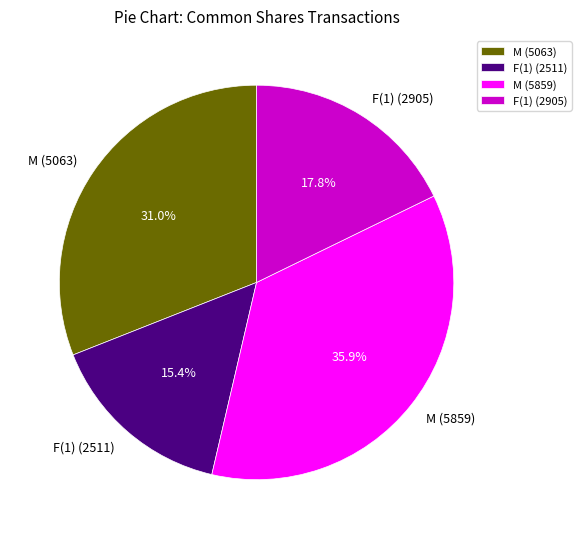

Does any single category account for the majority?

No